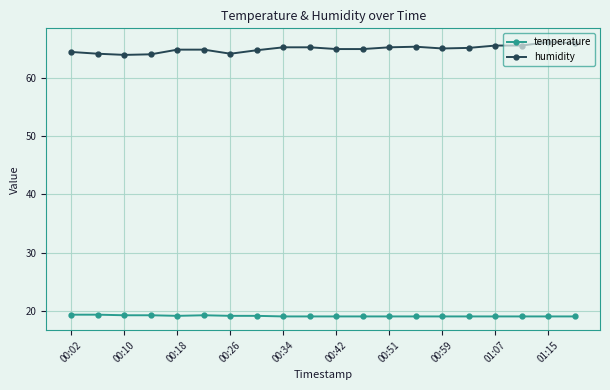

List the series in order of their peak value, highest first.

humidity, temperature